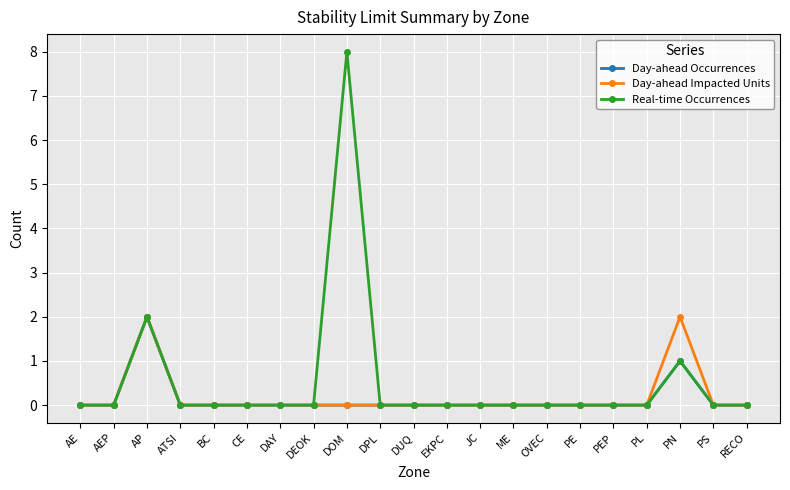

True or false: Day-ahead Occurrences has a value of 1 at ATSI.

False